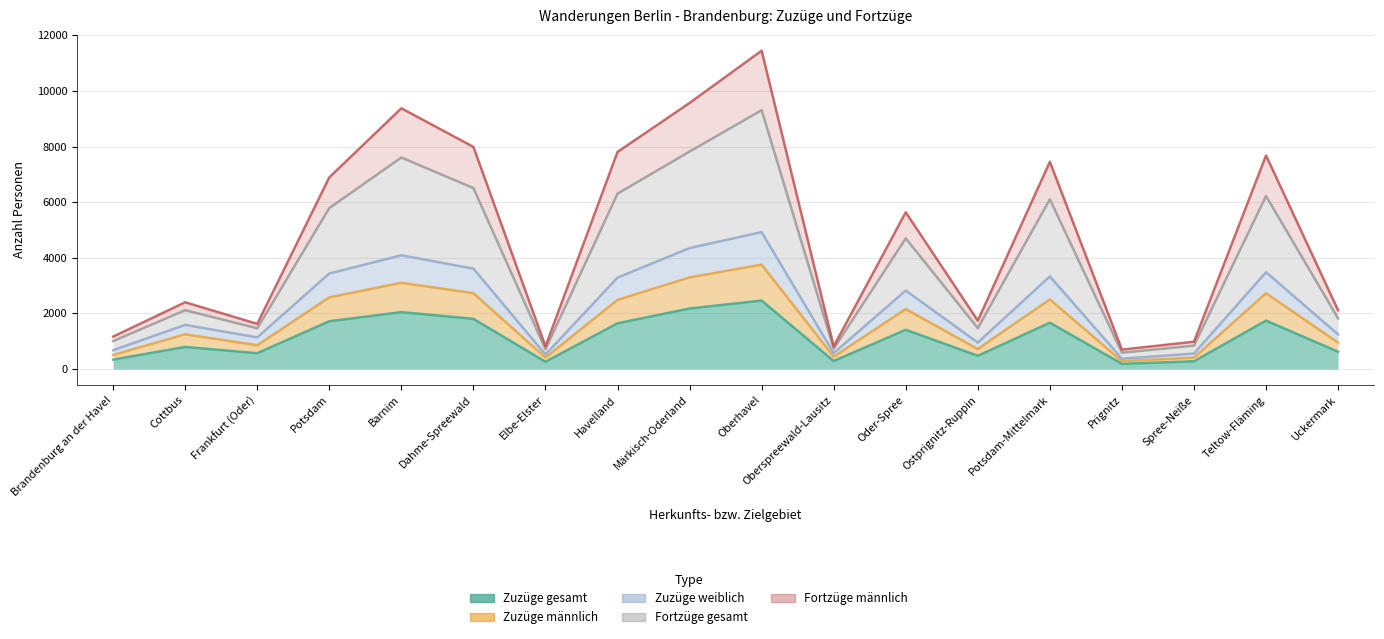

At which label is Zuzüge weiblich closest to 2646?

Oder-Spree